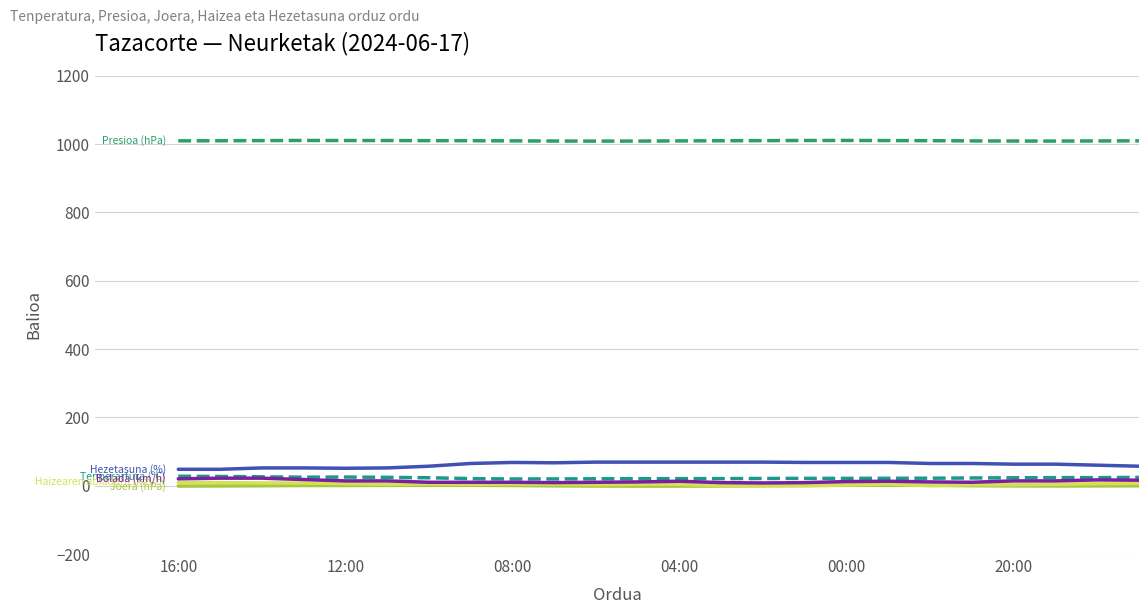

Is this an area chart (filled region under the line)?

No